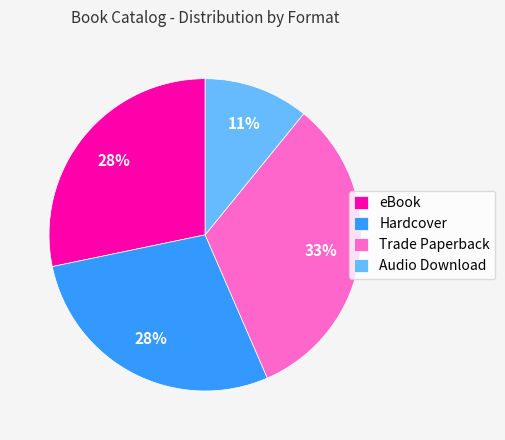

To the nearest percent, what percentage of the pie is eBook?

28%